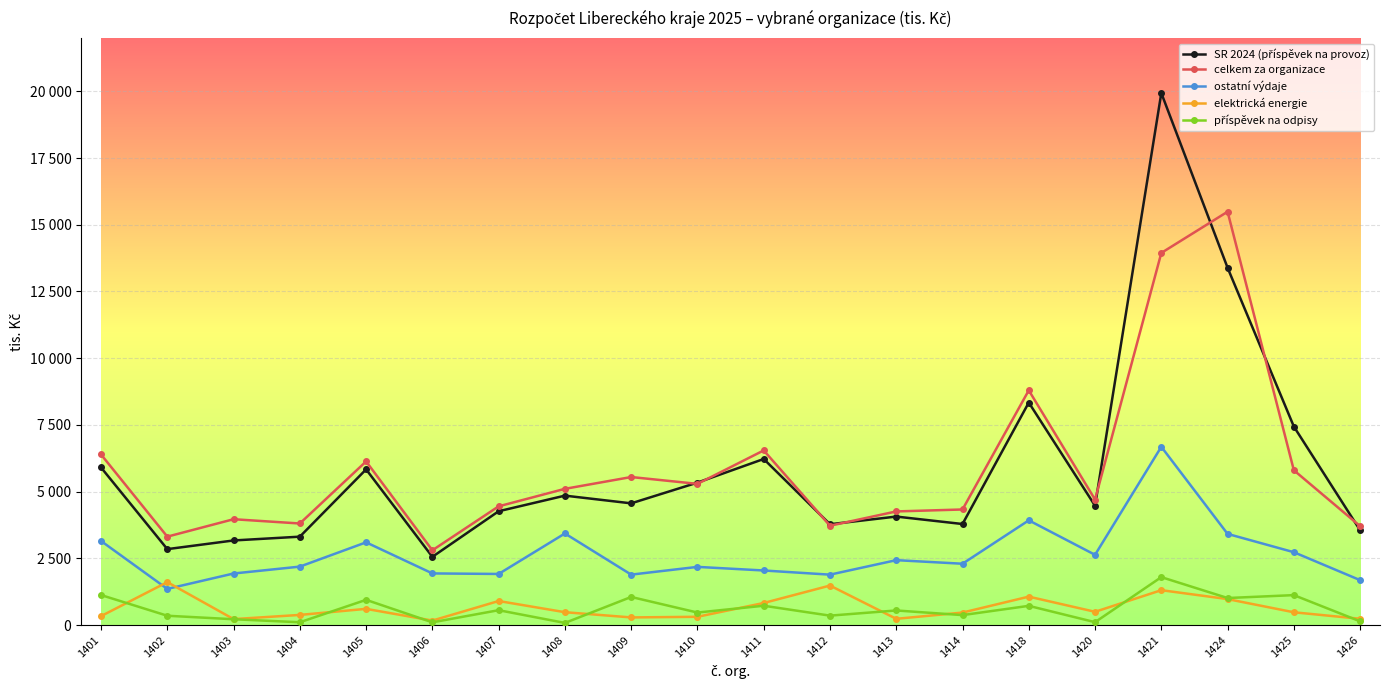

The ostatní výdaje series shows 2045.0 at 1411. True or false?

True